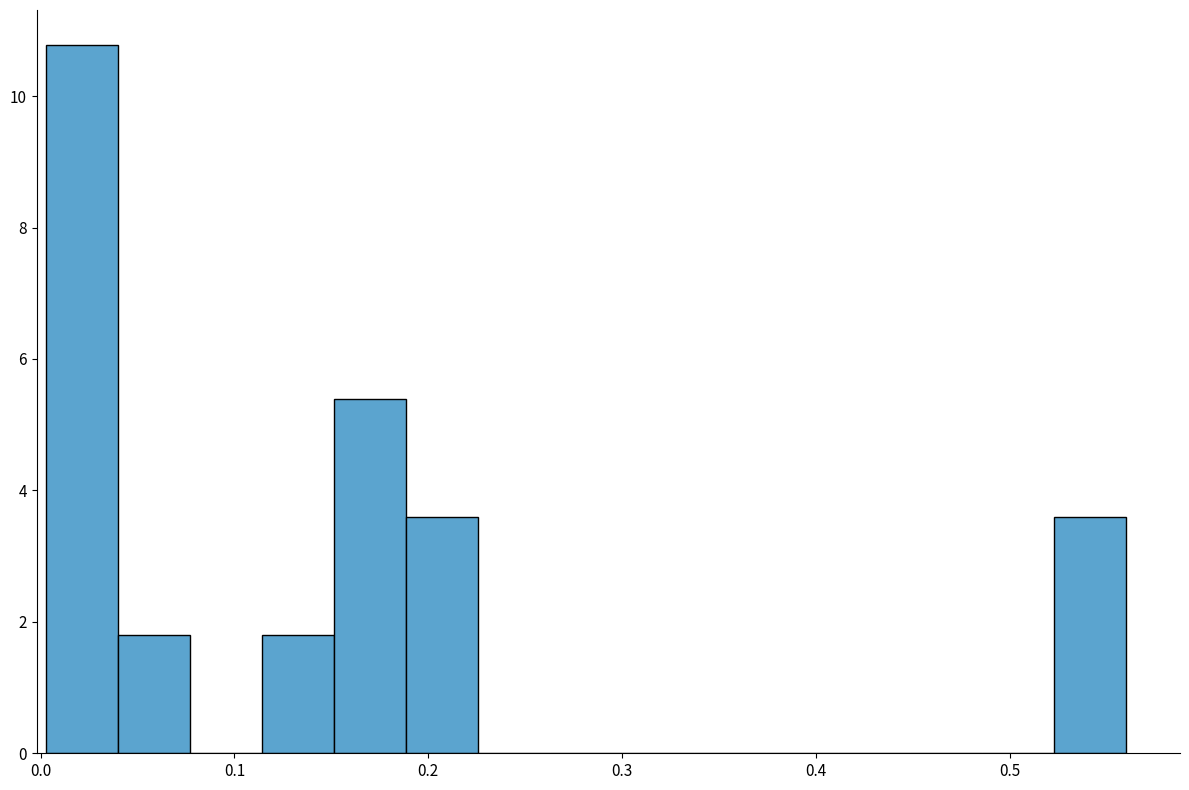

Read against the x-axis, roughly where is the centre of the tallest bar?

0.02